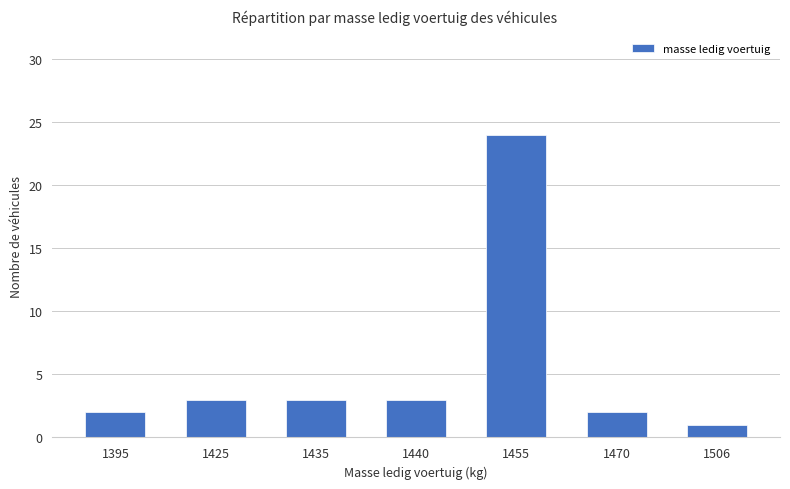

What is the difference between the values at 1455 and 1506?

23